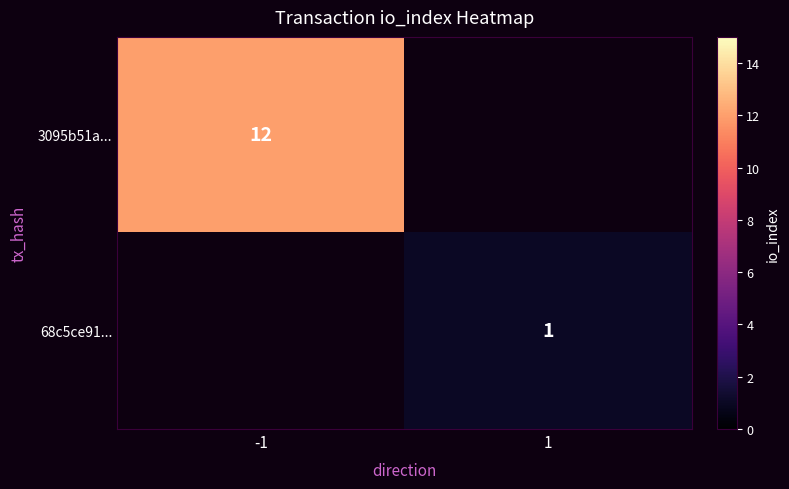

The value of 68c5ce91... at 1 is 0. True or false?

False